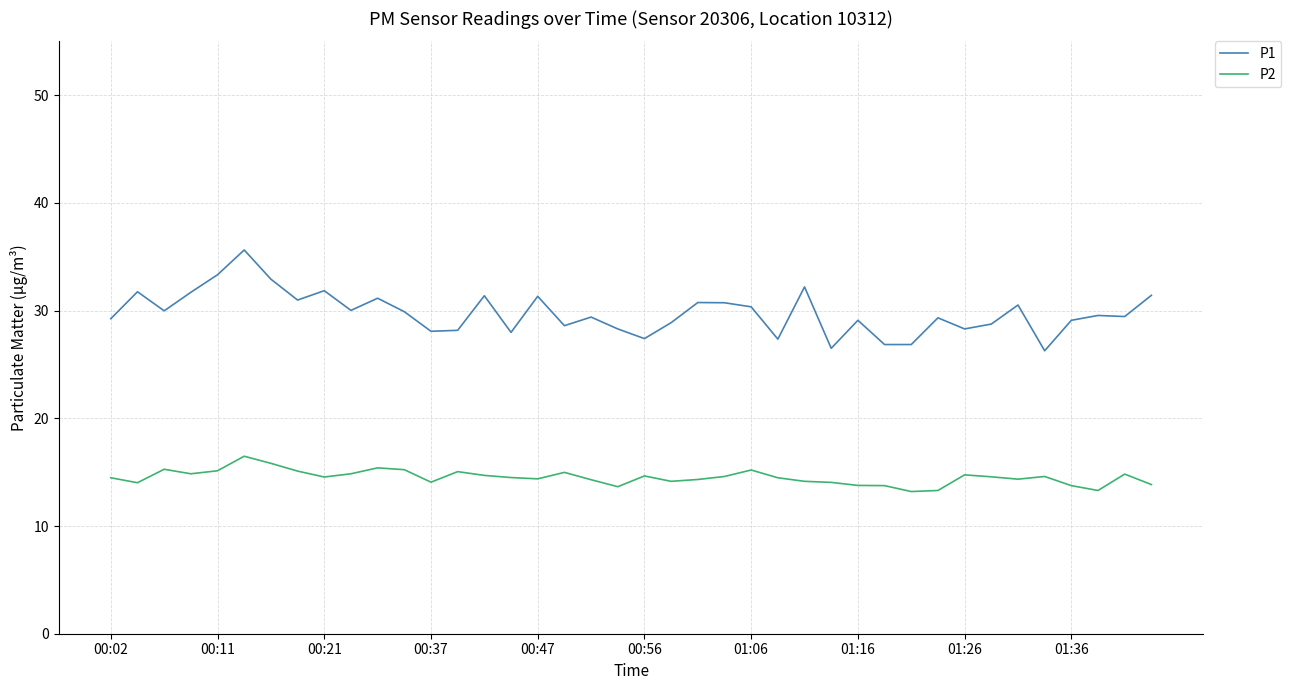

Which series has the widest spread of values?

P1